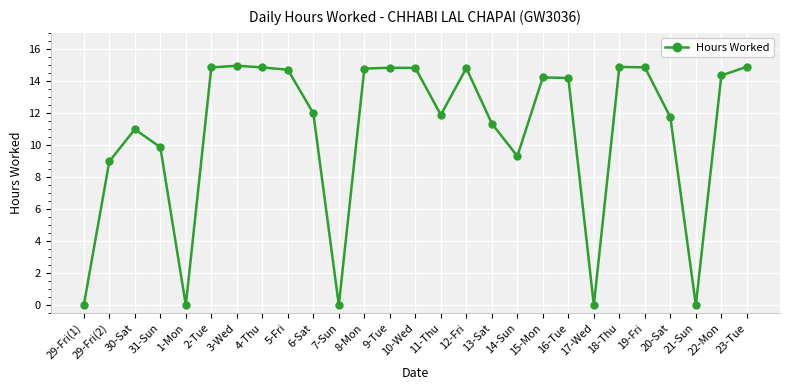

At which category does the data reach its first local peak?

30-Sat